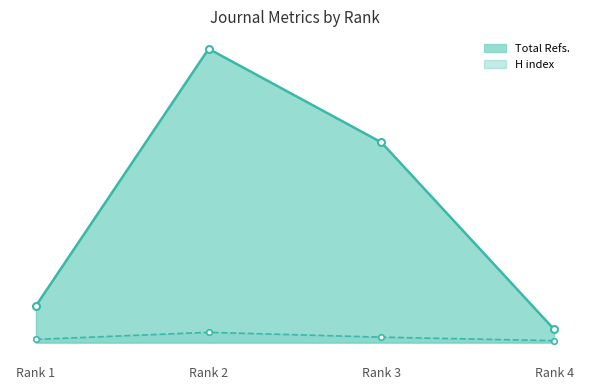

What is the value of the Total Refs. point at the 2nd from the left?

6154